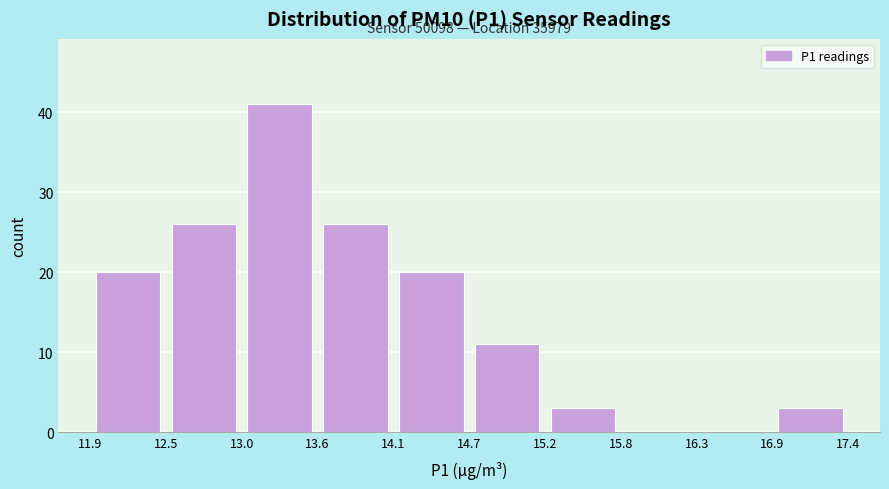

Over which range of the x-axis is the bar tallest?

13.0 to 13.6